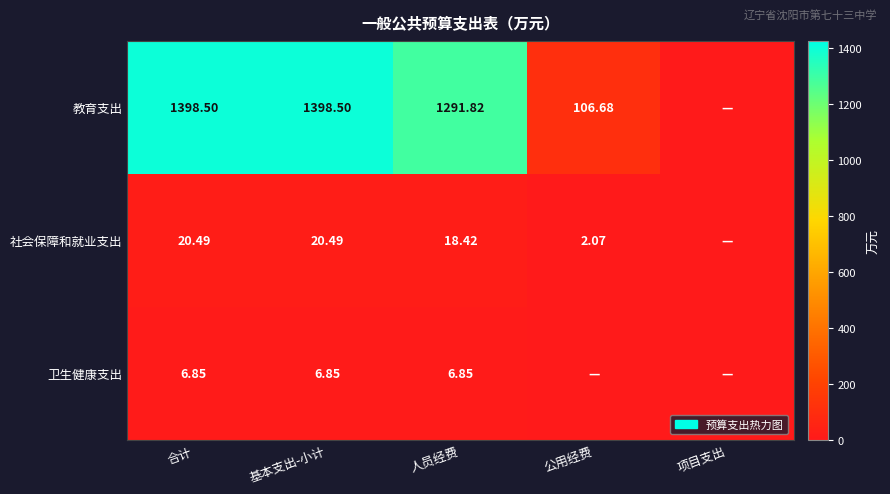

The 社会保障和就业支出 series shows 20.5 at 基本支出-小计. True or false?

True